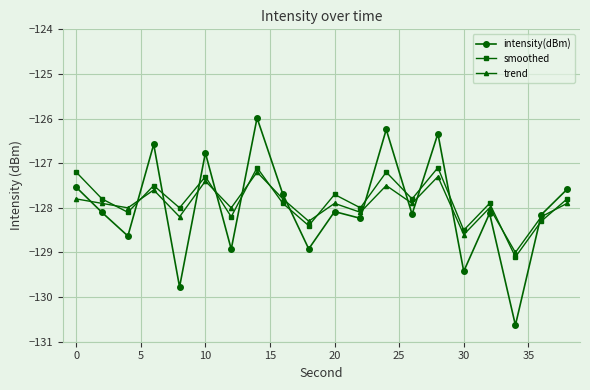

What is the value of the trend point at the 13th from the left?

-127.5